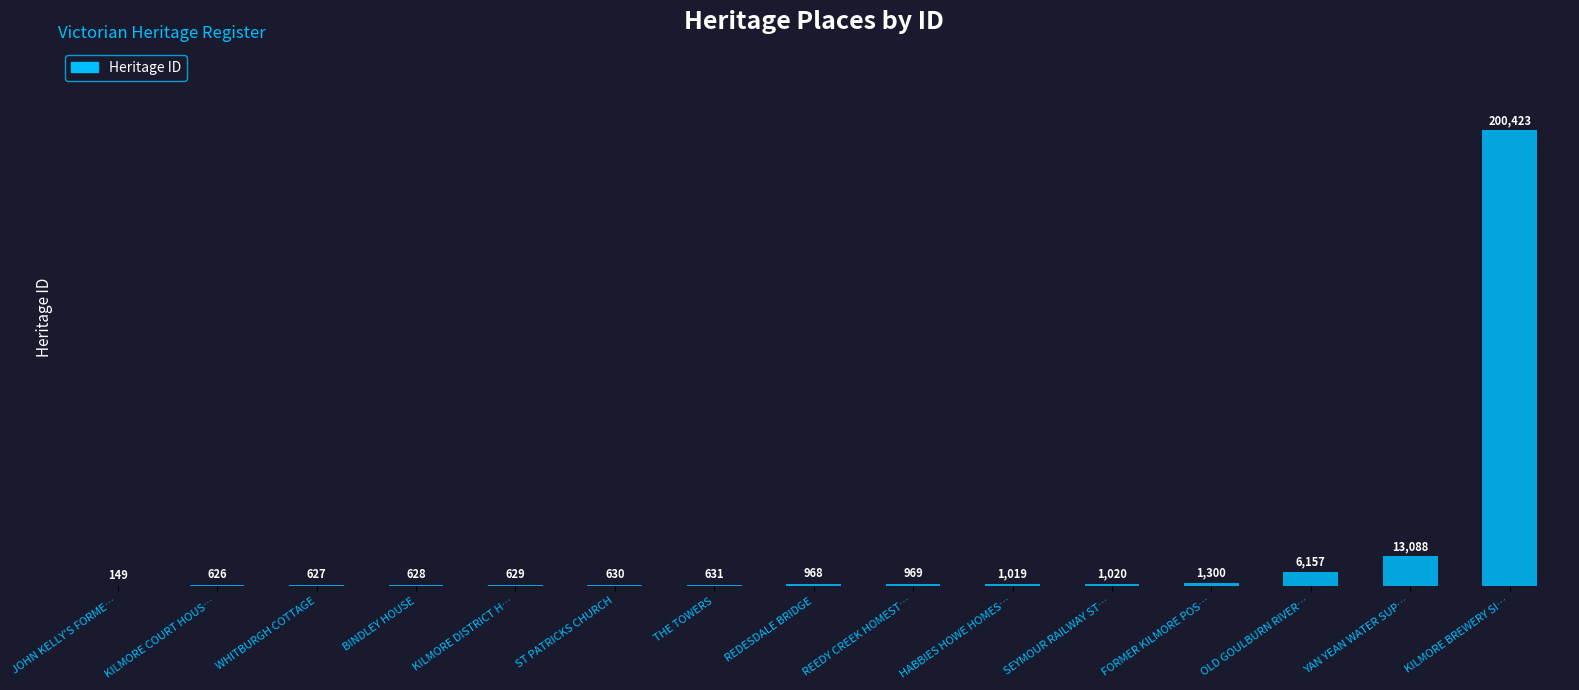

What is the sum of the values at WHITBURGH COTTAGE and SEYMOUR RAILWAY ST…?

1647